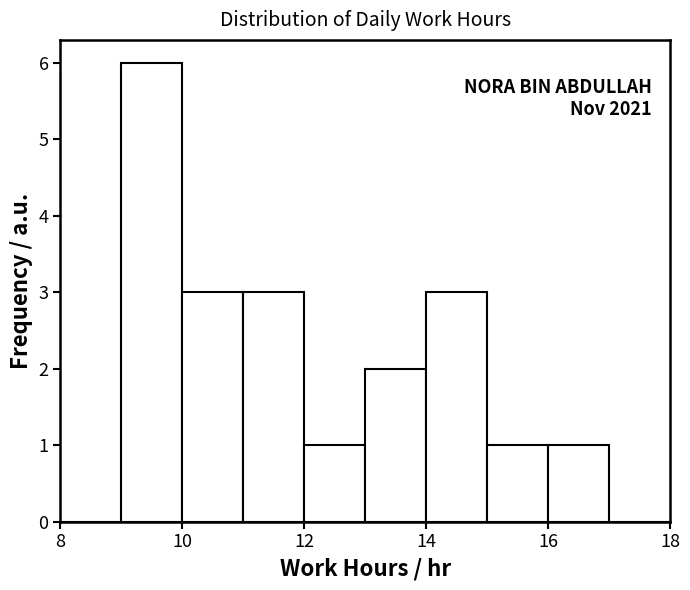

Which range on the x-axis has the tallest bar?

9 to 10